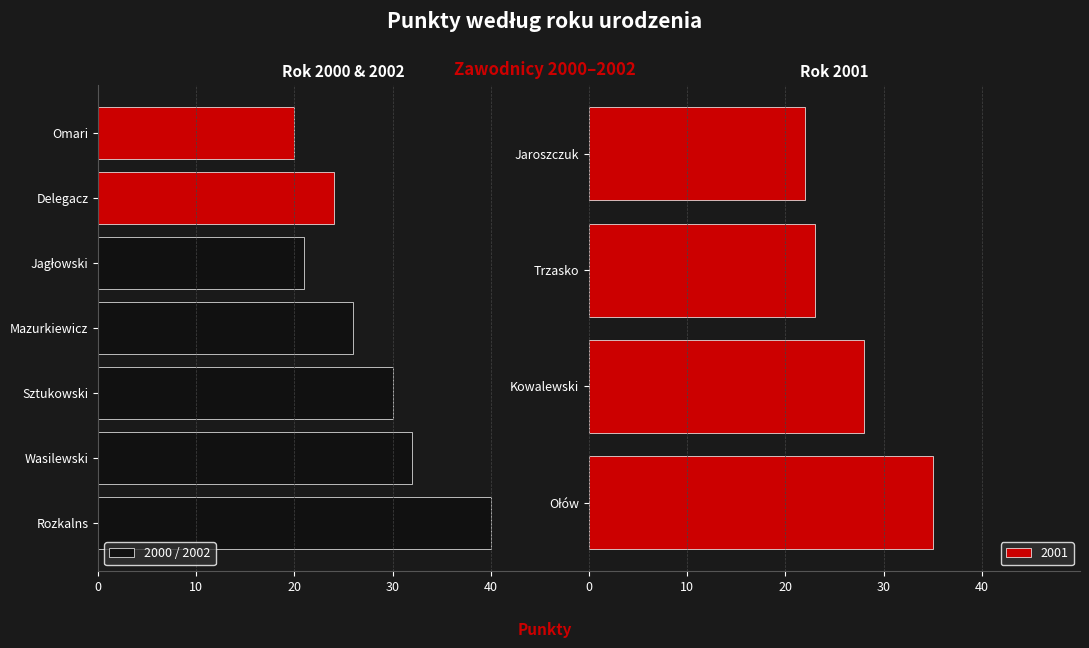

What is the maximum value for 2001?

35